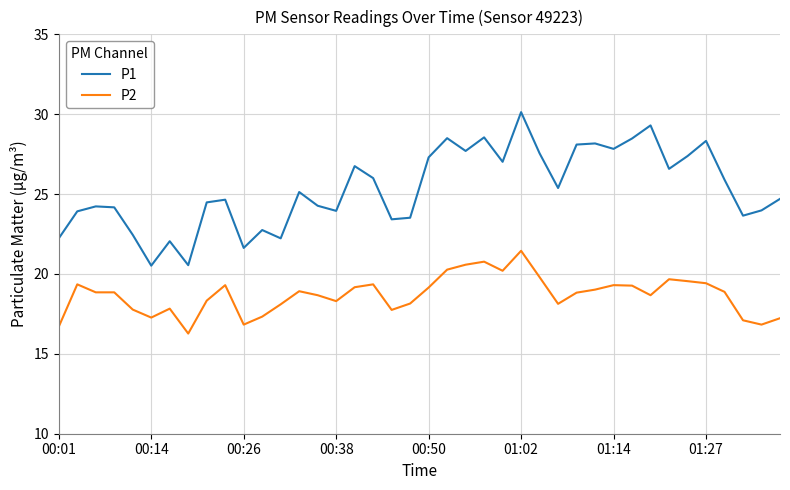

True or false: P1 and P2 cross at least once.

False